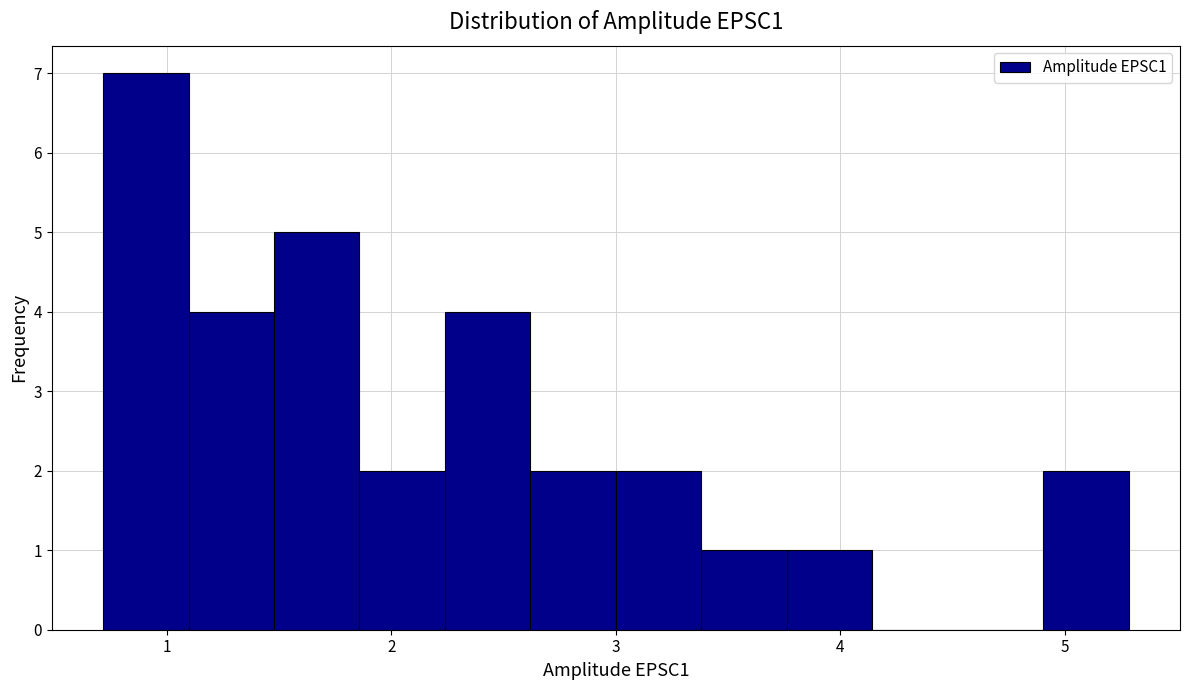

Read against the x-axis, roughly where is the centre of the tallest bar?

0.9